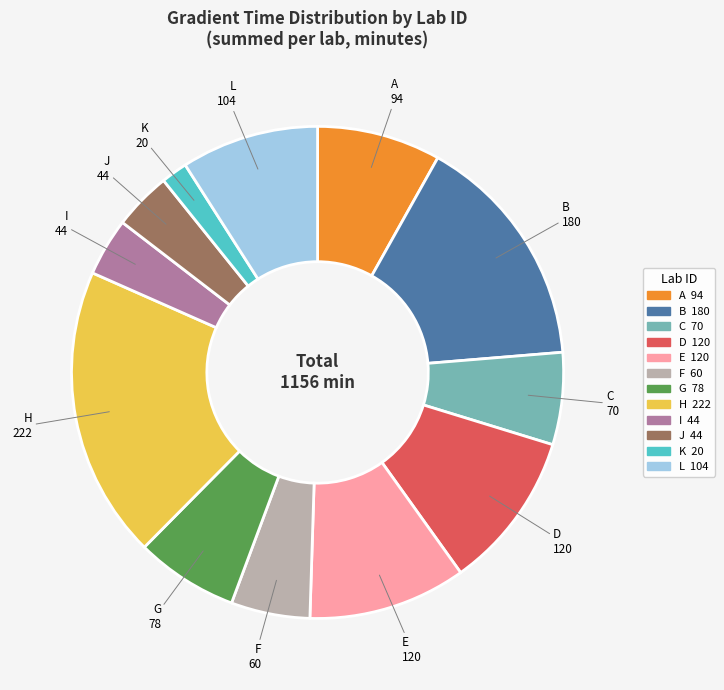

Does any single category account for the majority?

No